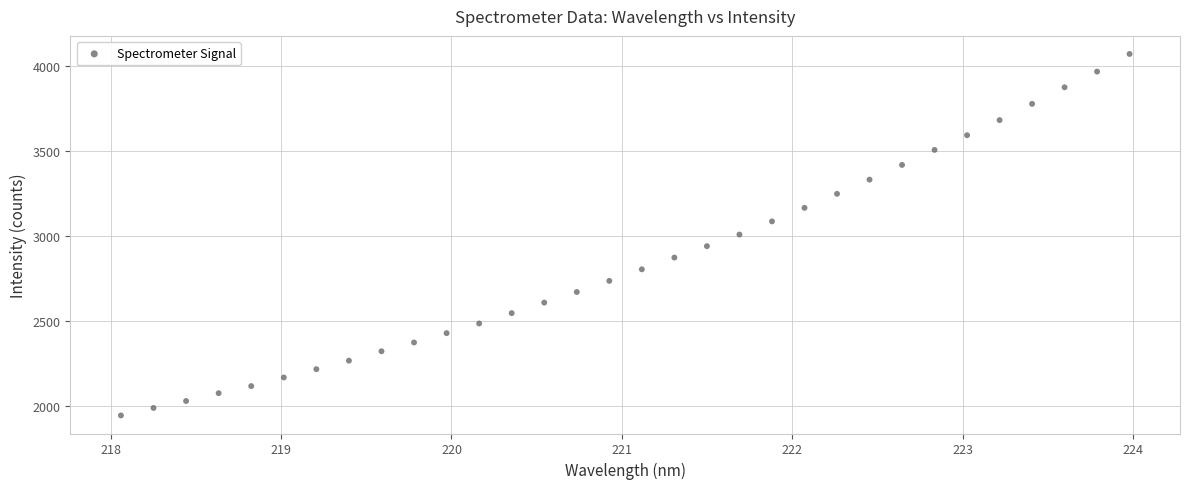

What is the range of Y values (max minus min)?

2130.2